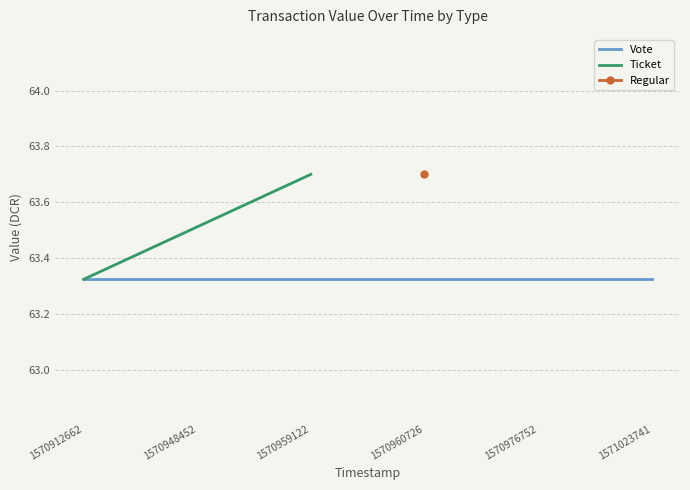

At which label is Vote closest to 63?

1570912662